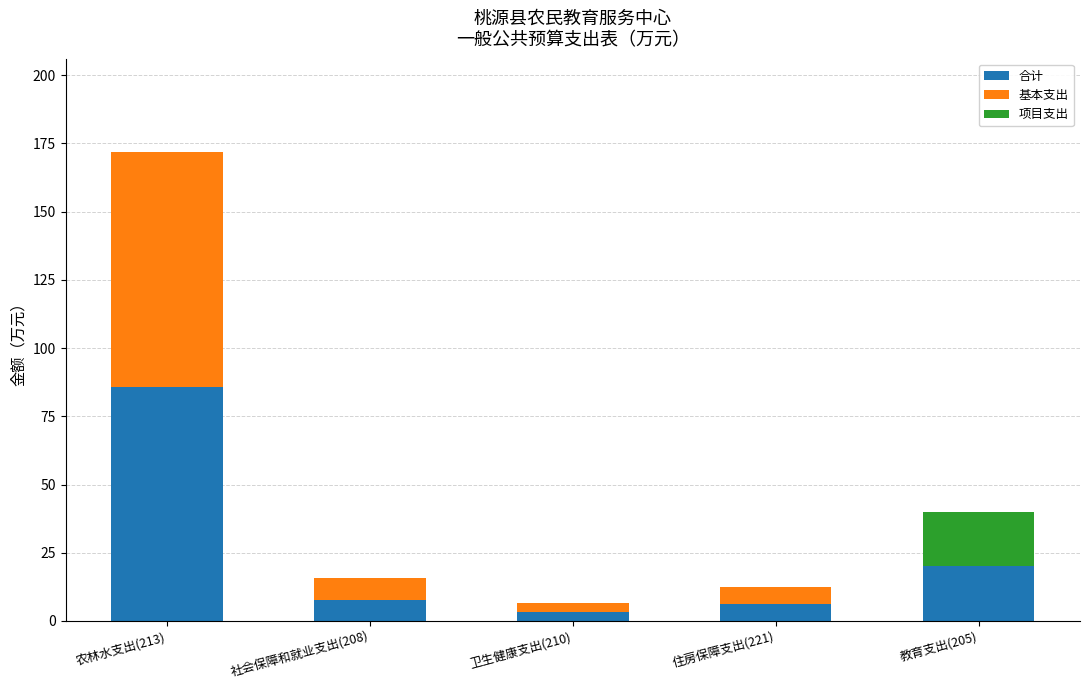

Is it true that 合计 equals 85.9 at 农林水支出(213)?

True